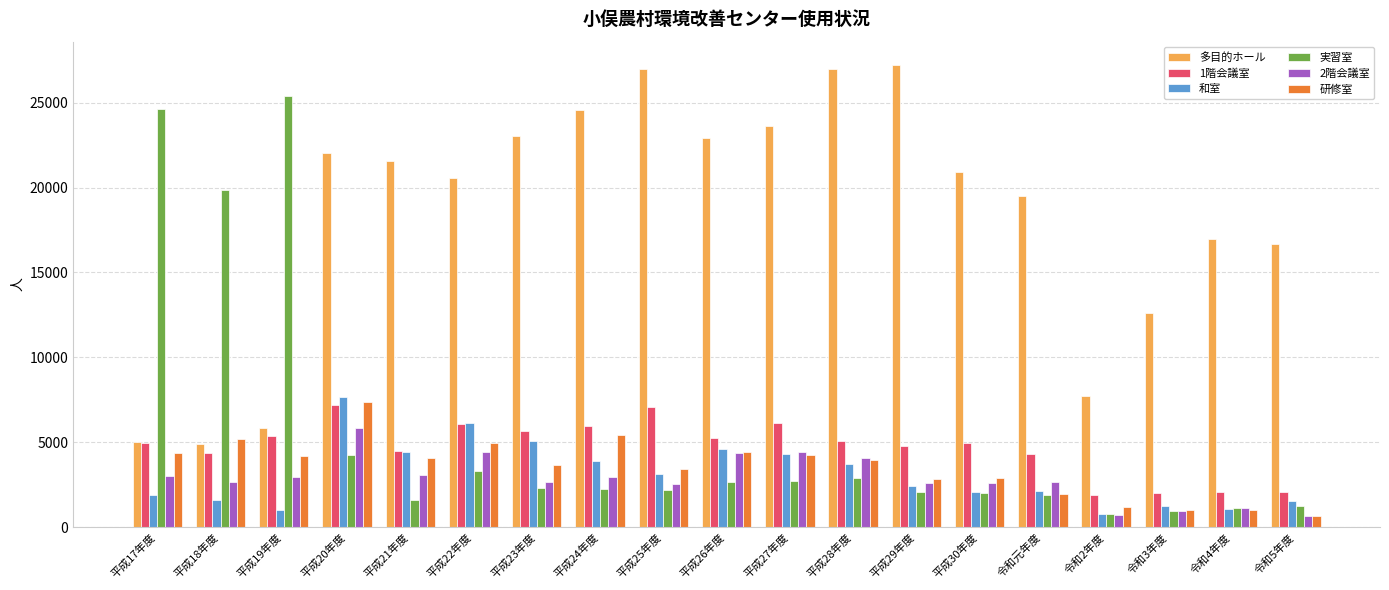

What is the value of the 和室 bar at the 18th from the left?

1103